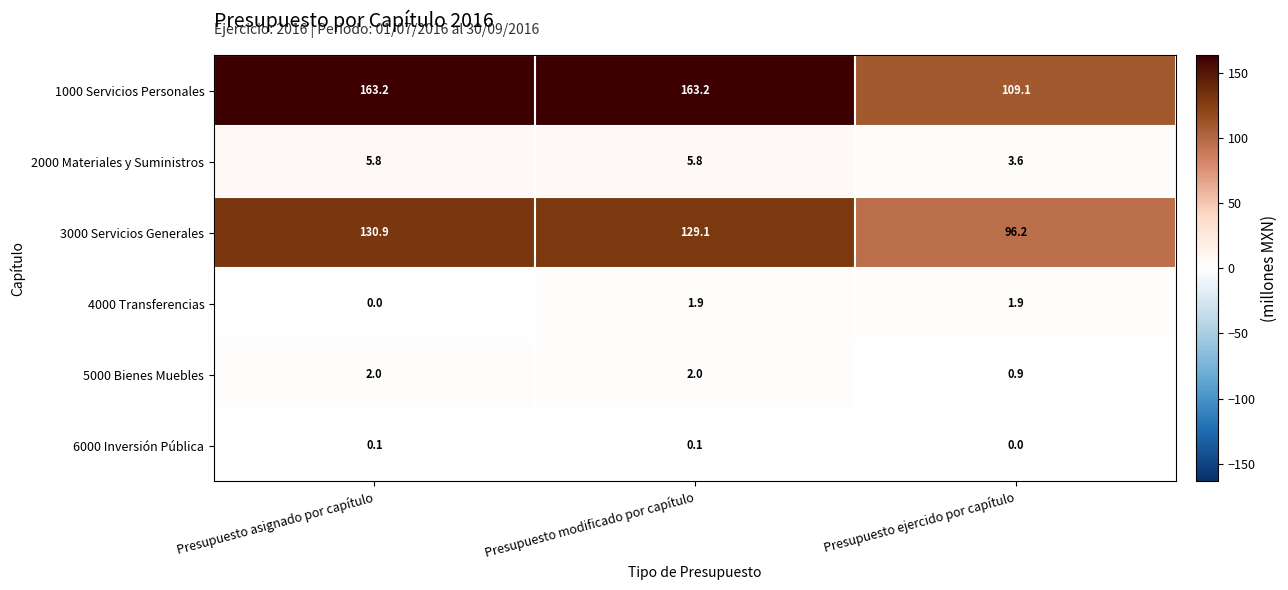

Between Presupuesto asignado por capítulo and Presupuesto ejercido por capítulo, which series saw the biggest shift?

1000 Servicios Personales